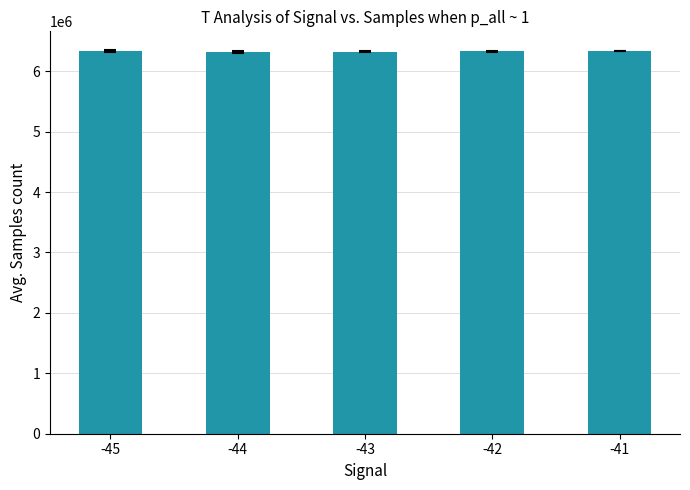

What is the ratio of the value at -44 to the value at -43?

1.0